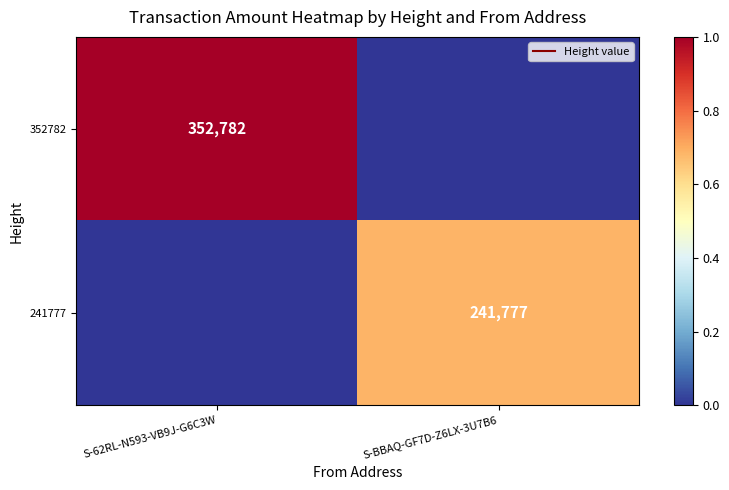

What is the spread (max minus min) of values at S-BBAQ-GF7D-Z6LX-3U7B6?

0.7